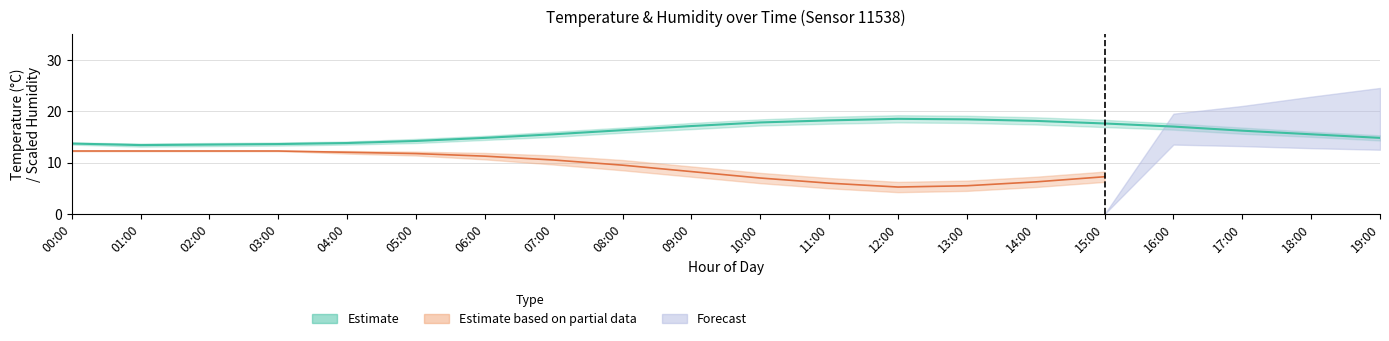

What is the average value?

15.9